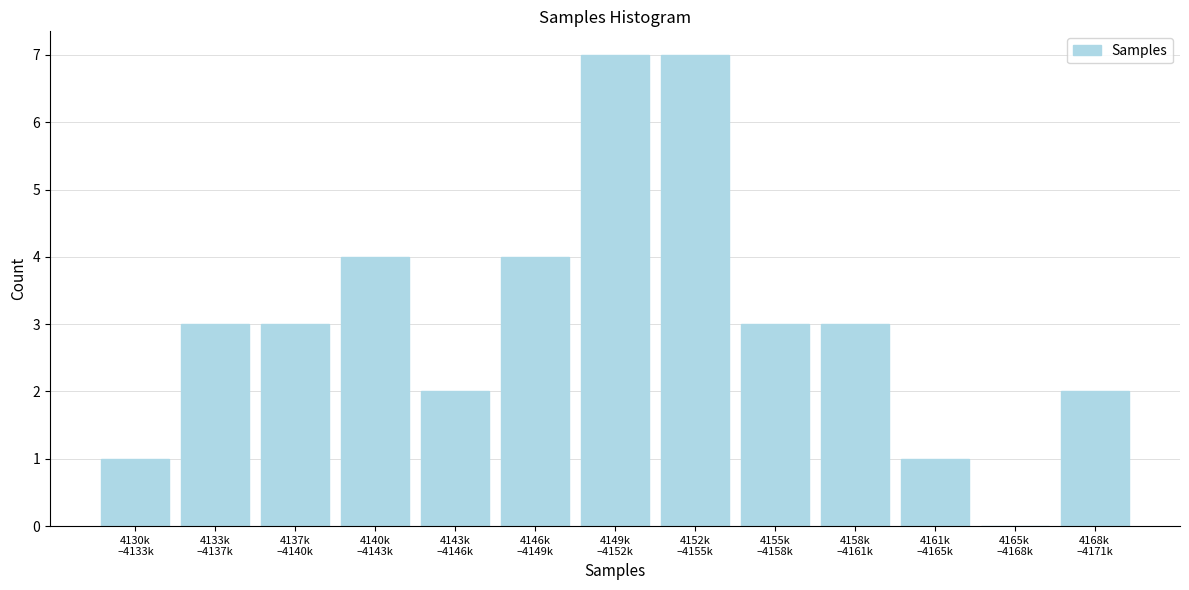

What is the sum of all values?

40